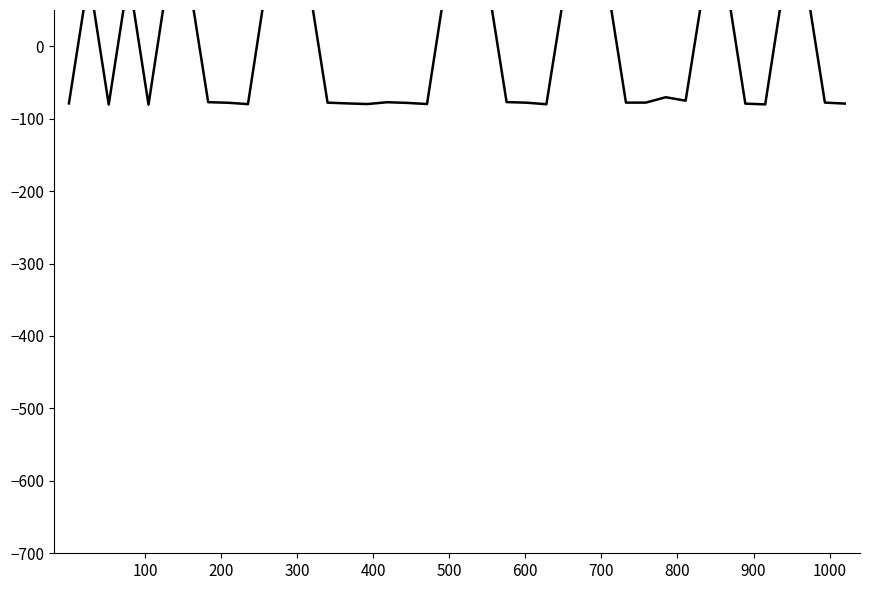

What is the maximum value shown in the chart?

99.4